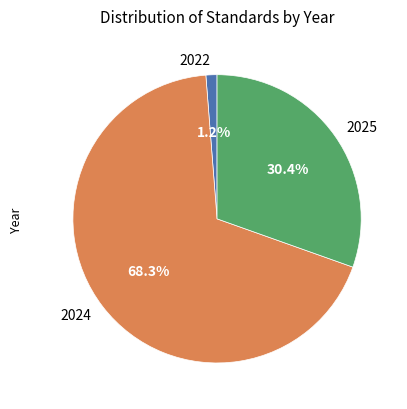

Rank the categories by value from highest to lowest.

2024, 2025, 2022